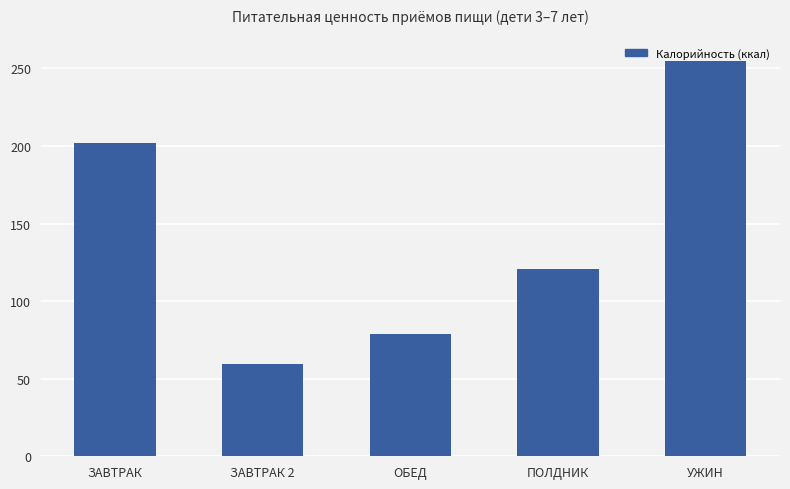

What is the sum of all values?

716.3